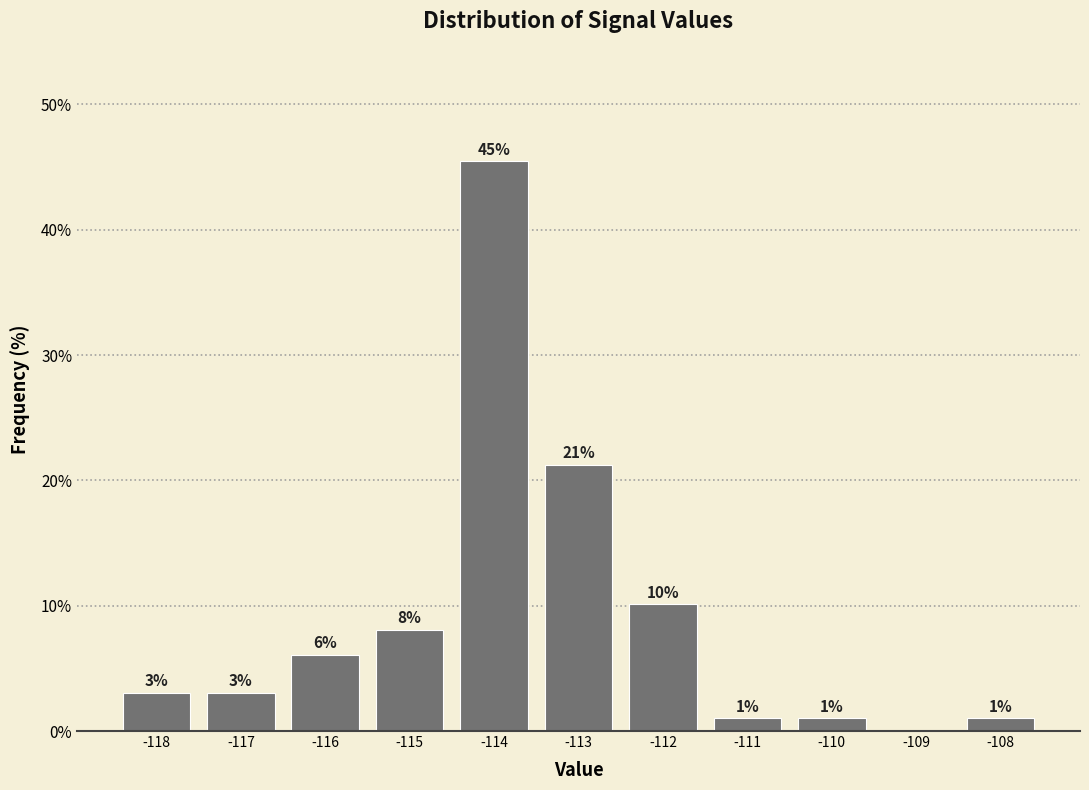

At which label does the data first exceed 3?

-118